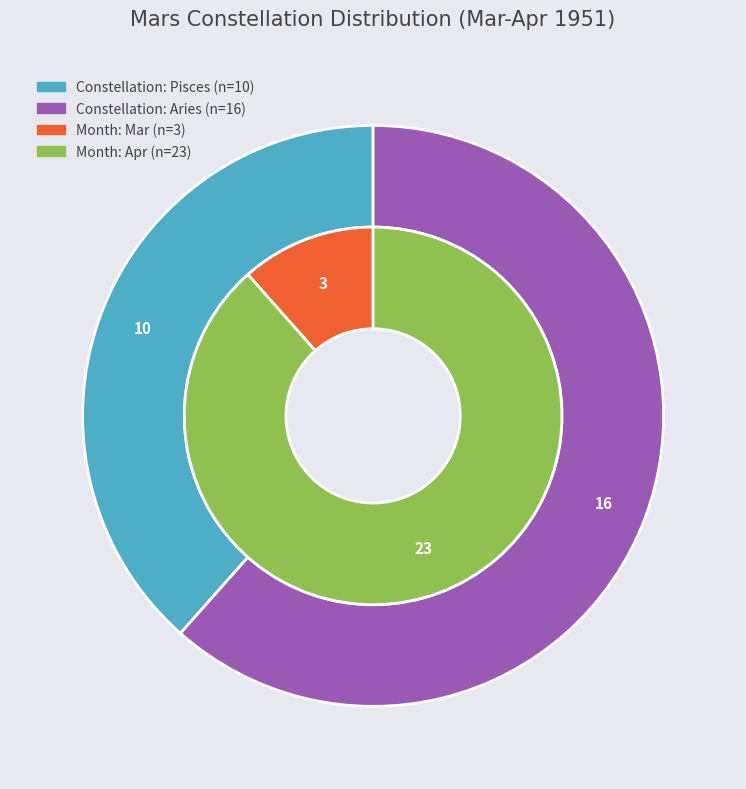

Is there any slice that represents more than half of the pie?

Yes